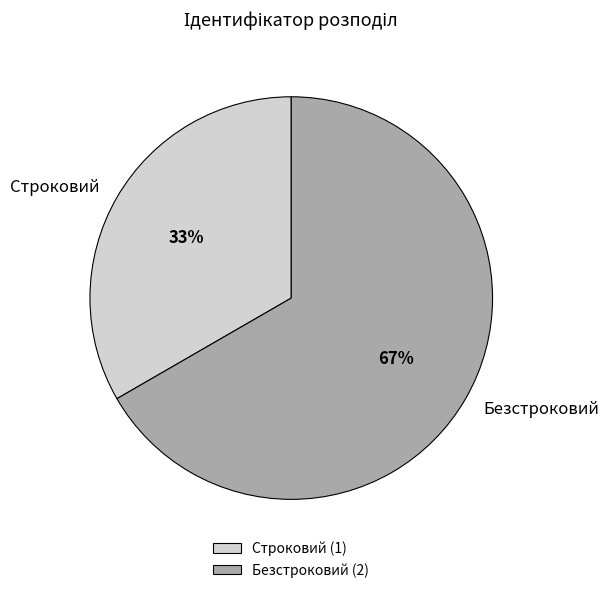

Does Безстроковий represent more than half of the total?

Yes